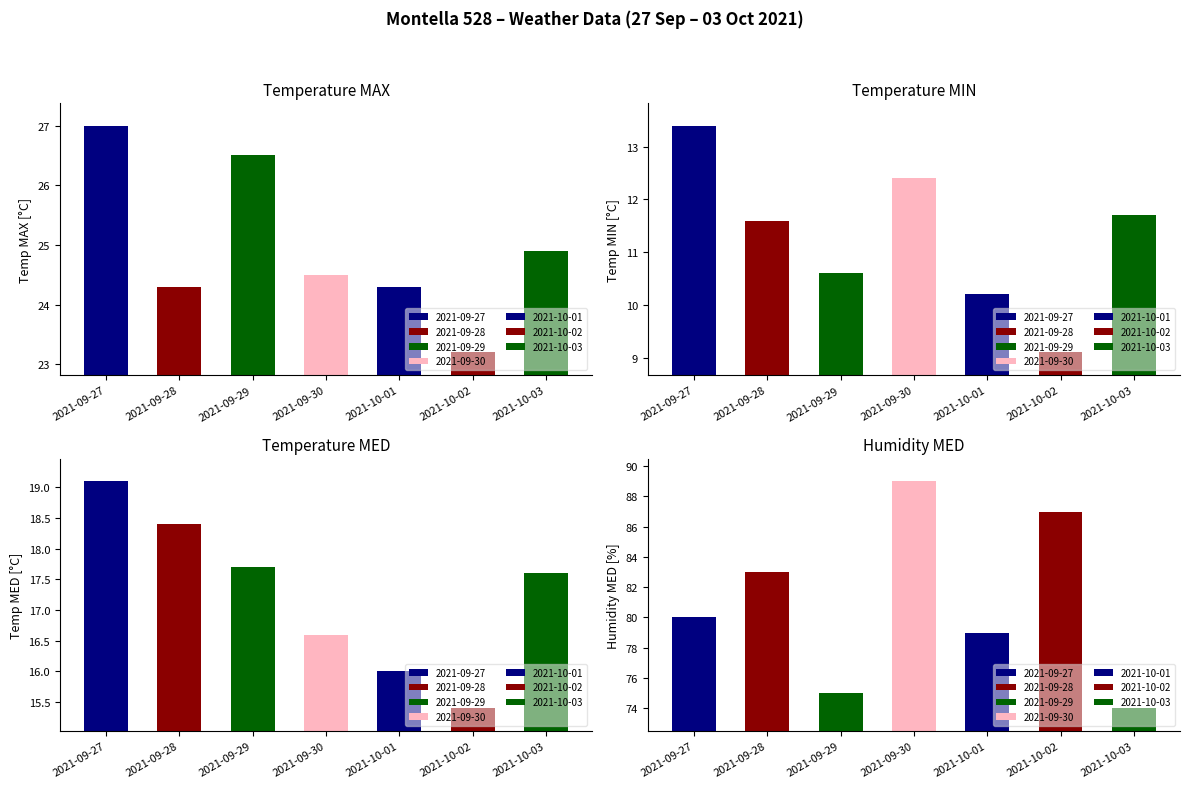

The value of Temp MIN (°C) at 2021-10-02 is 9.1. True or false?

True